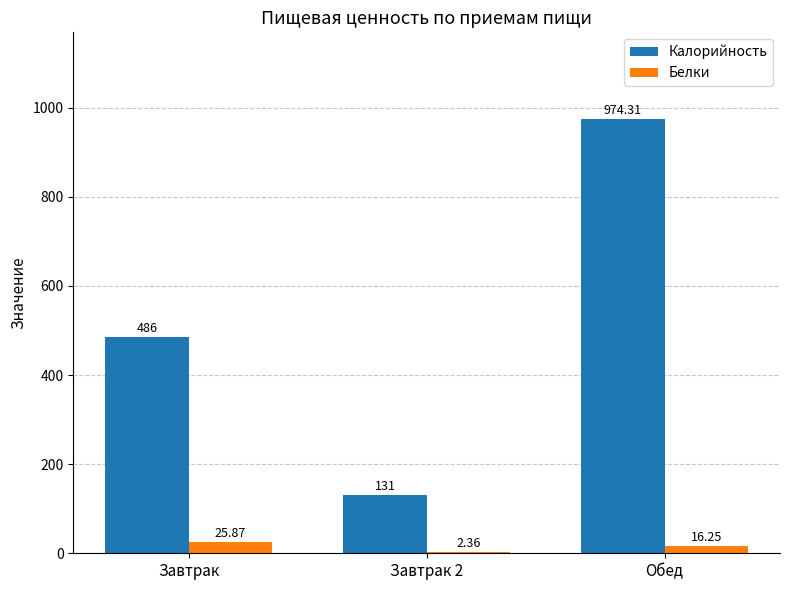

Is the value of Белки at Завтрак 2 greater than the value of Калорийность at Завтрак?

No